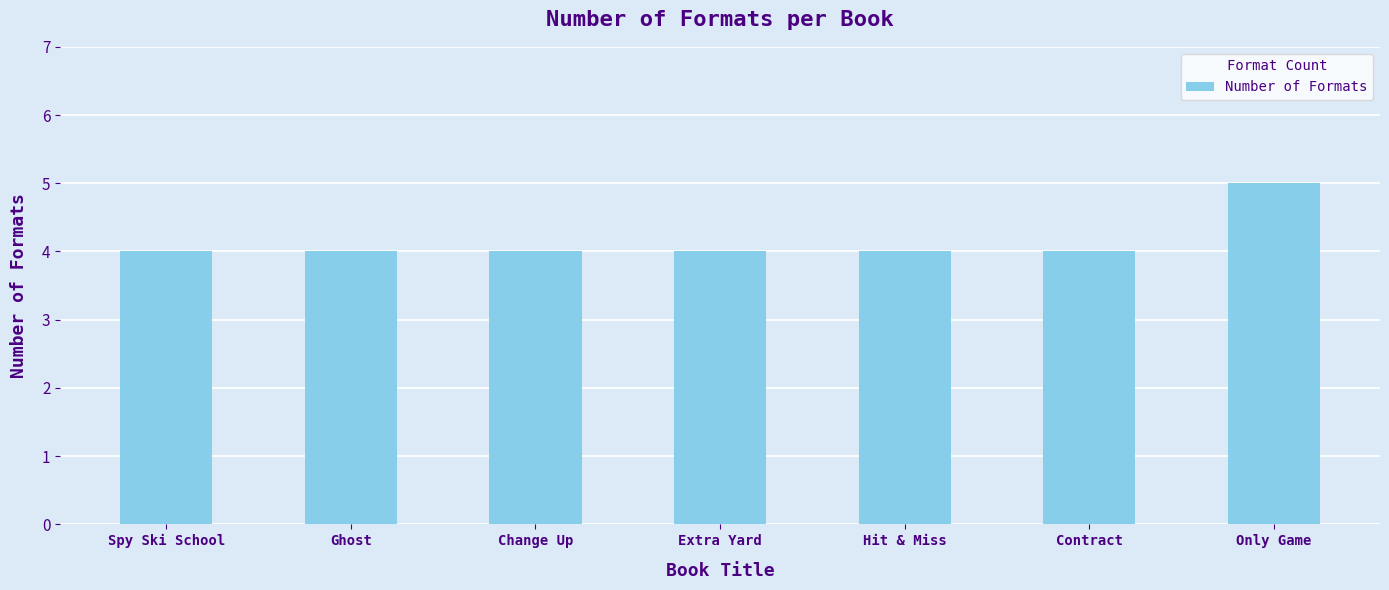

What is the difference between the maximum and minimum values?

1